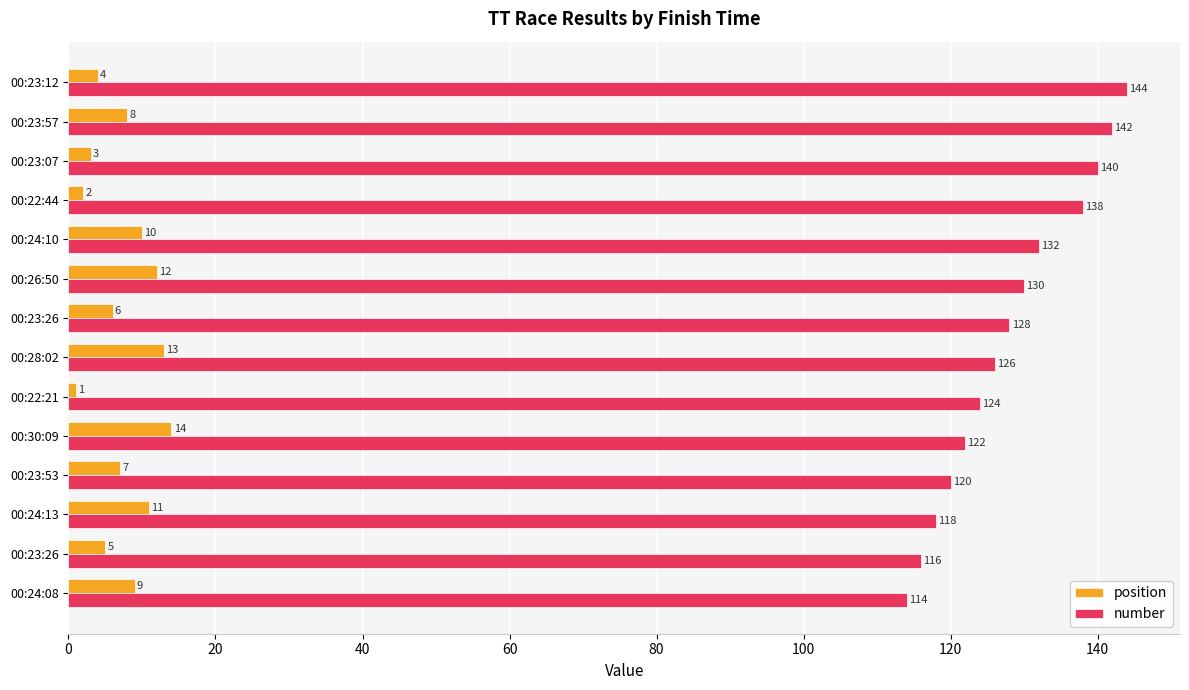

What are all the series names shown in the legend?

position, number